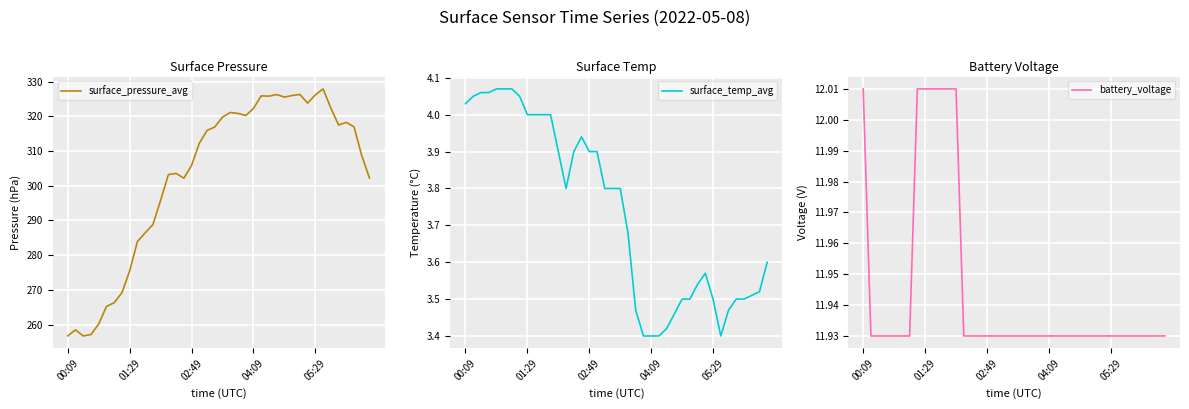

Which series has the largest range (max minus min)?

surface_pressure_avg